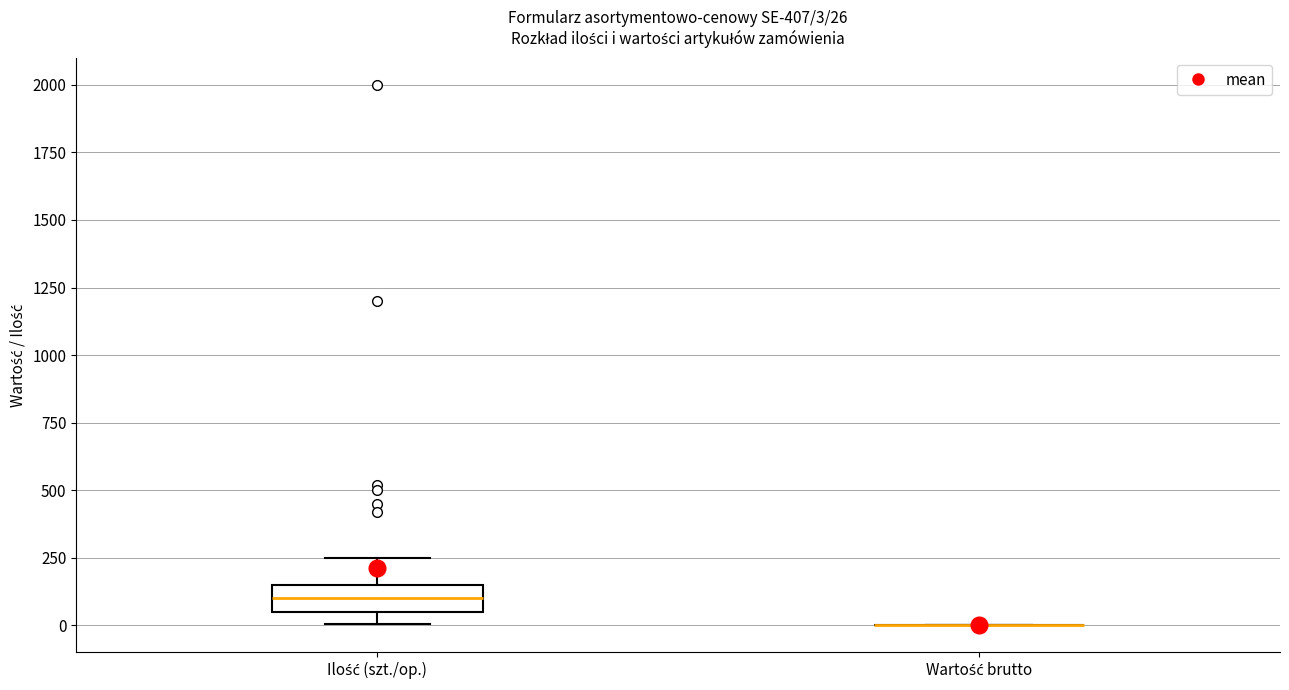

Comparing the boxes themselves (not the whiskers), which one is the tallest?

Ilość (szt./op.)